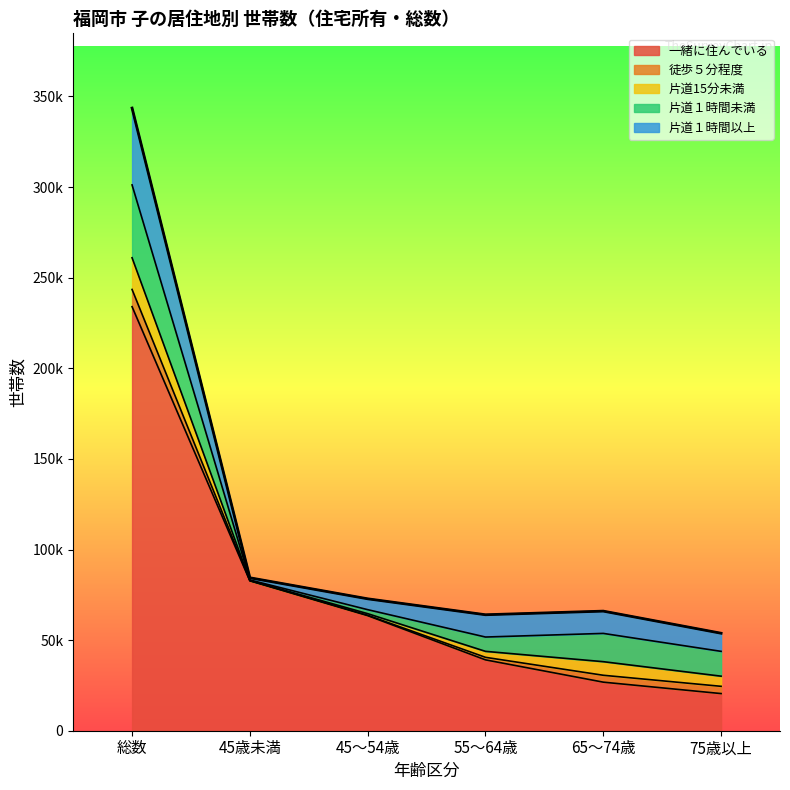

At which label does 一緒に住んでいる first exceed 63500?

総数